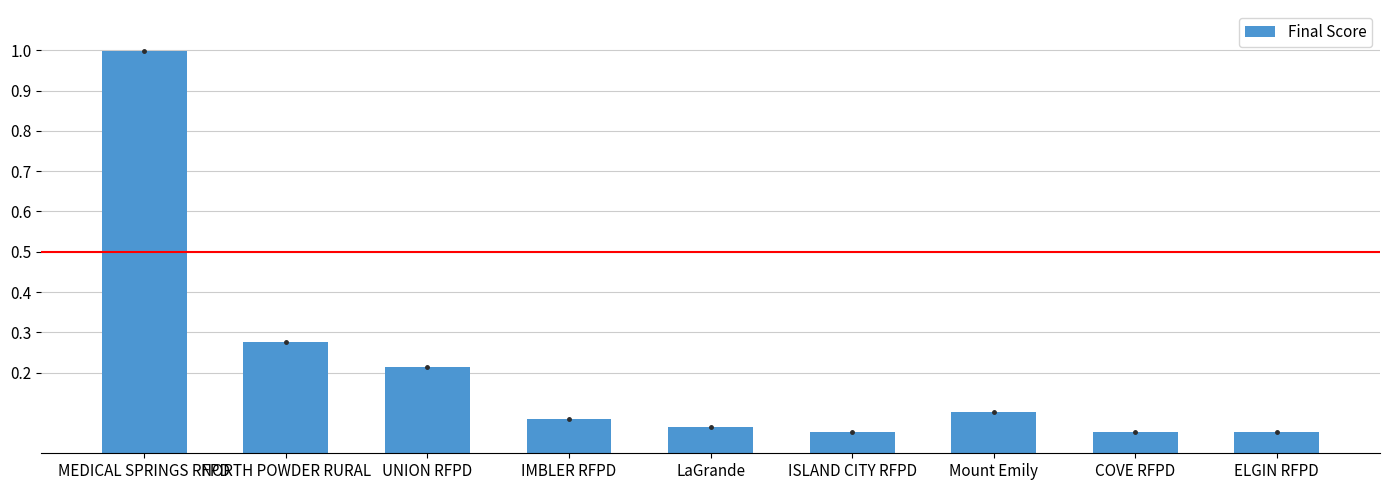

What is the greatest value displayed?

1.0